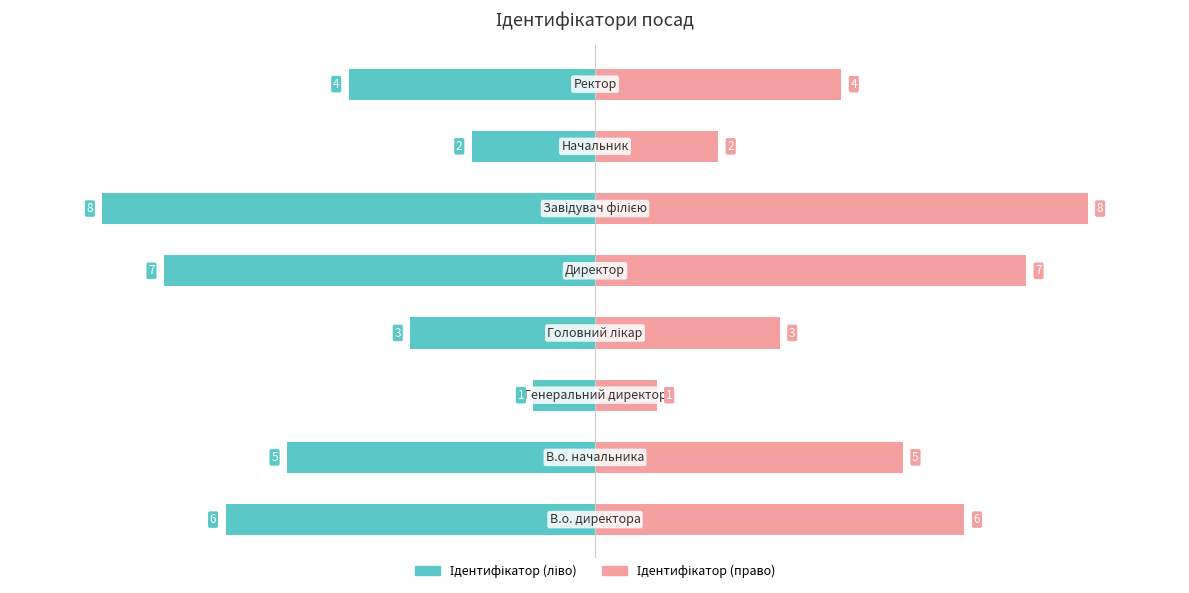

What is the difference between the maximum and minimum values in the Ідентифікатор (ліво) series?

7